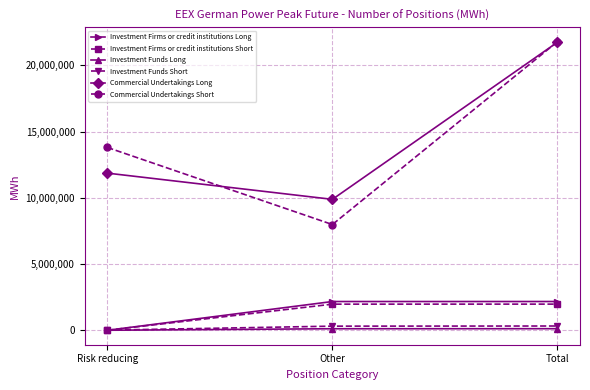

At which category is the sum across all series the highest?

Total